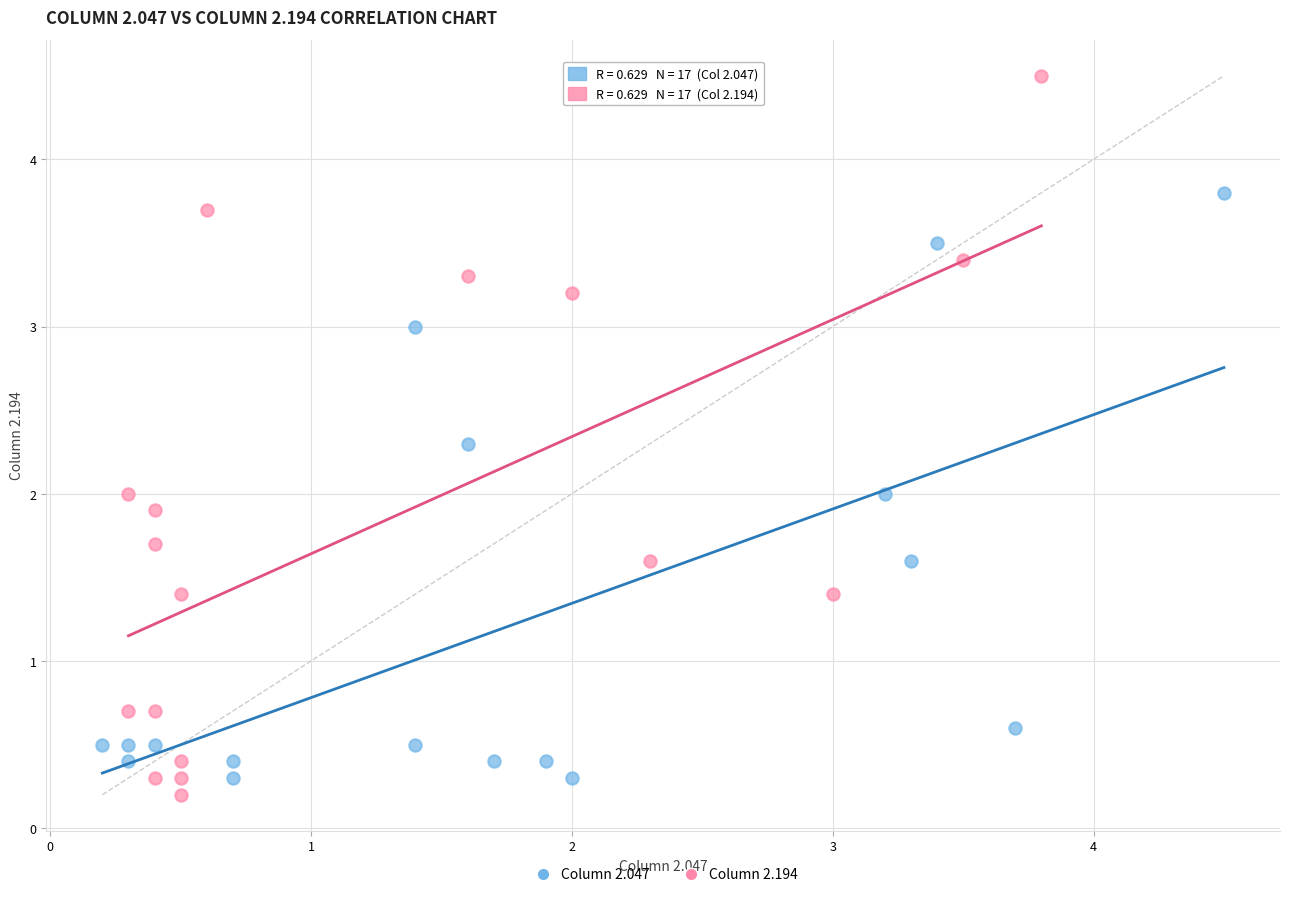

Which series has the largest Y range (max minus min)?

Column 2.194